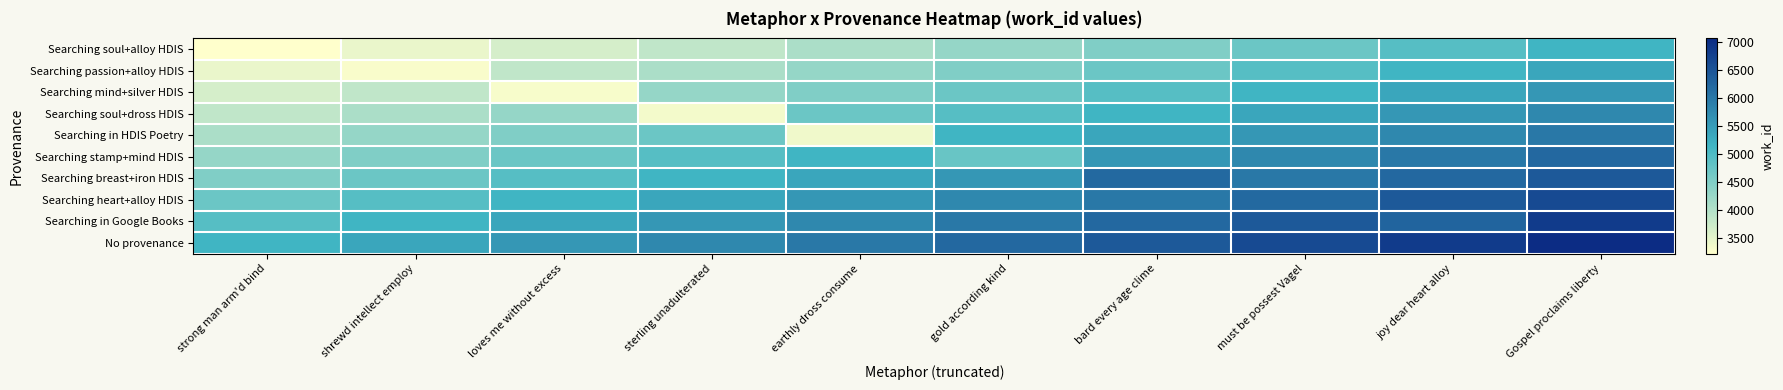

How many categories are shown in the chart?

10